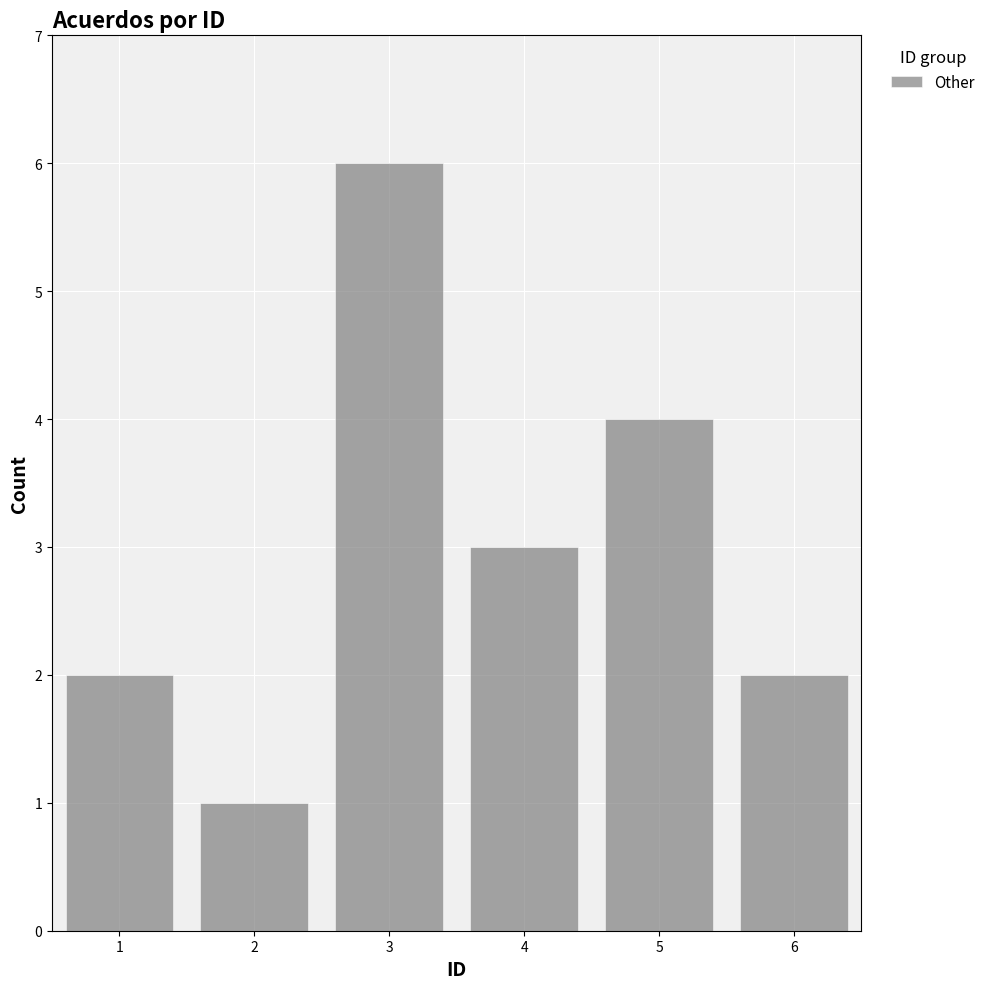

Reading left to right, list every bar in this chart as the range it spans on the x-axis followed by its height. The values are not printed on the chart, so give them approximately, as read against the axis.

0.5 to 1.5: 2
1.5 to 2.5: 1
2.5 to 3.5: 6
3.5 to 4.5: 3
4.5 to 5.5: 4
5.5 to 6.5: 2